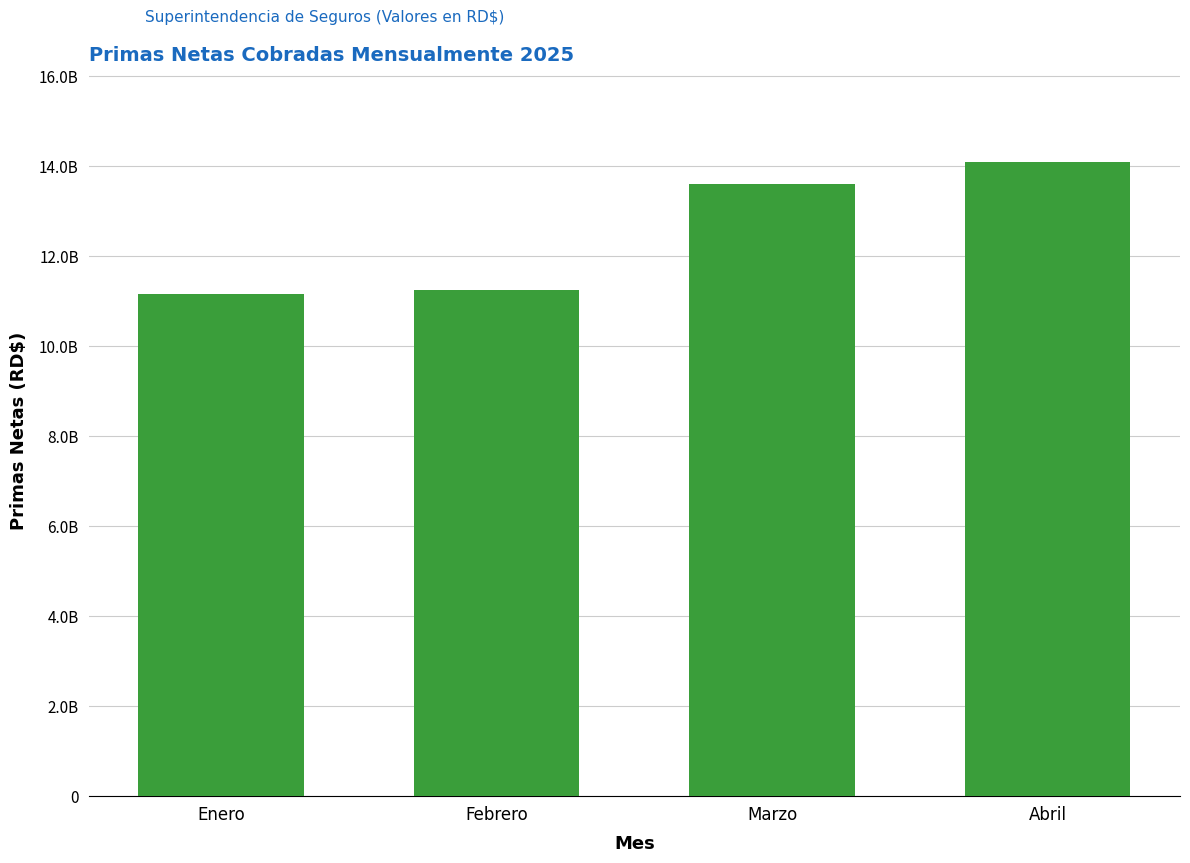

What is the value of the 2nd bar from the left?

11251121886.3